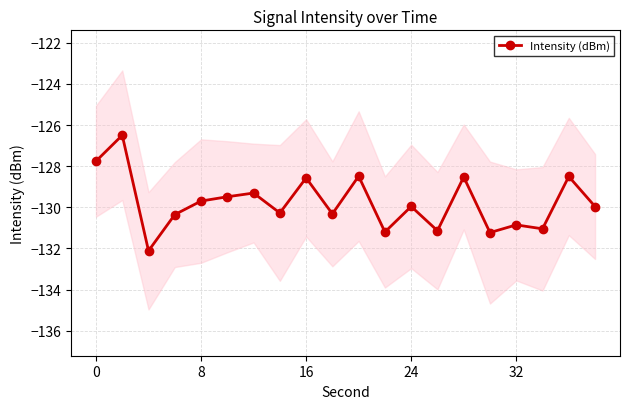

What is the sum of all values?

-2595.3